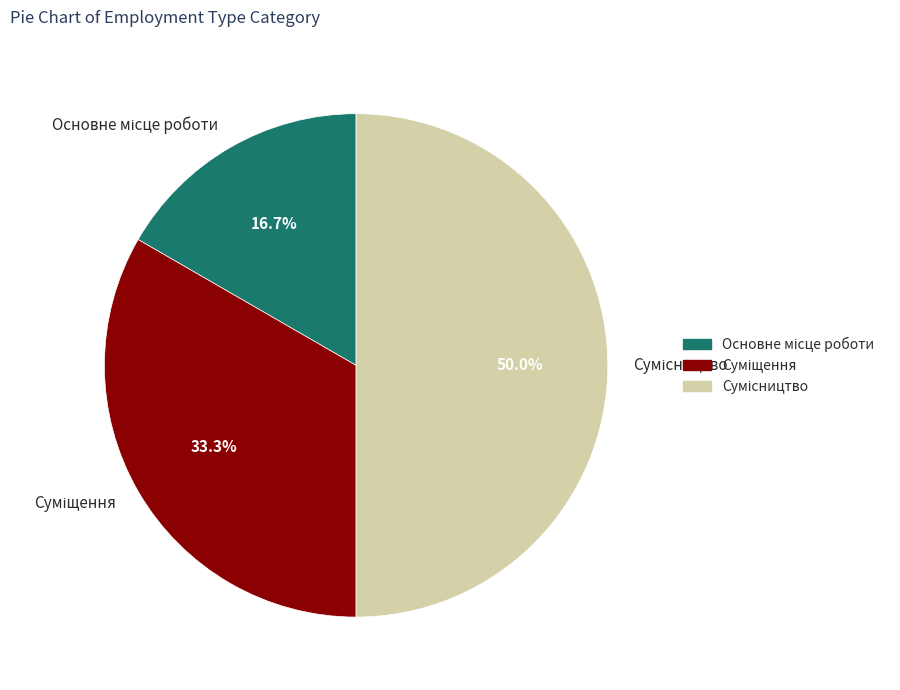

Combined, do Суміщення and Сумісництво account for over 50%?

Yes